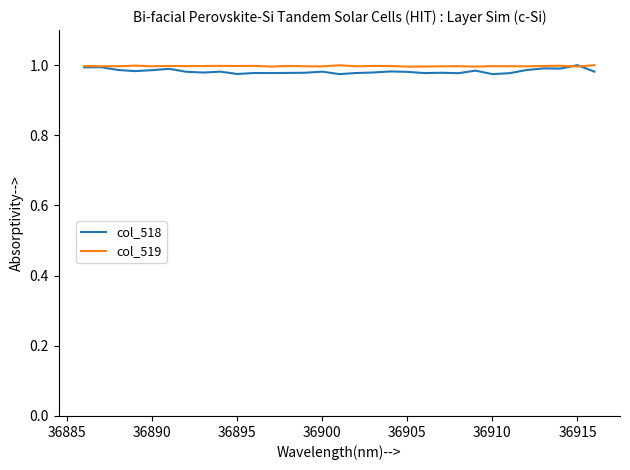

Which series has the largest range (max minus min)?

col_518